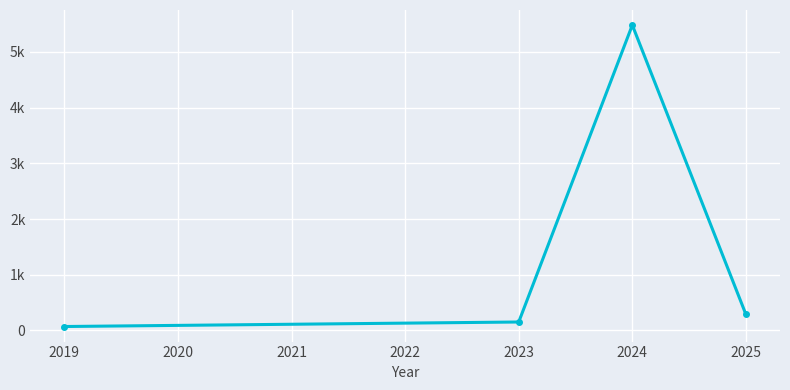

What is the difference between the maximum and minimum values?

5414.2